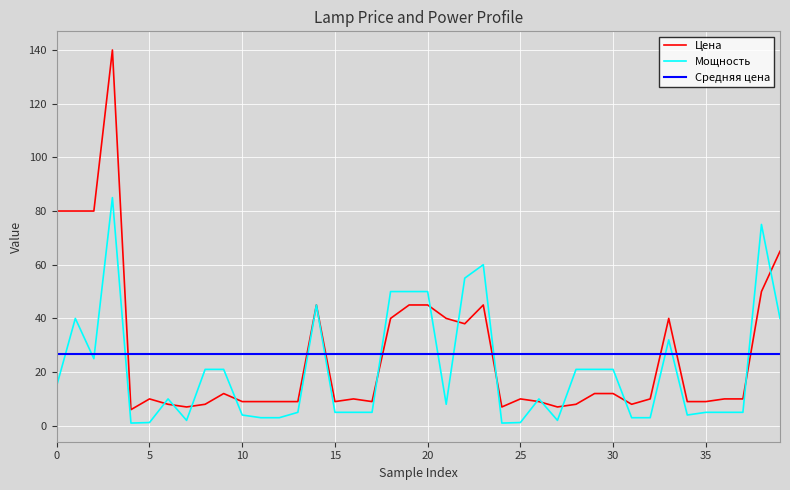

What is the lowest value of the Цена series?

6.0